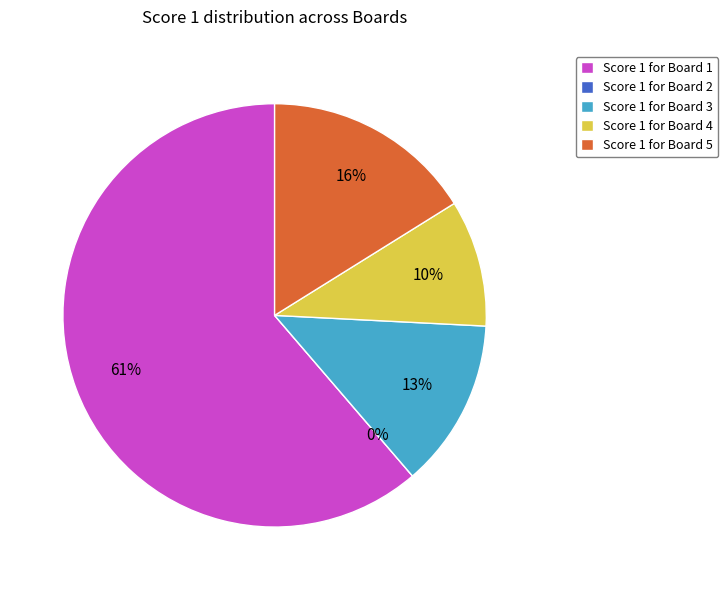

How many segments does this pie chart have?

5